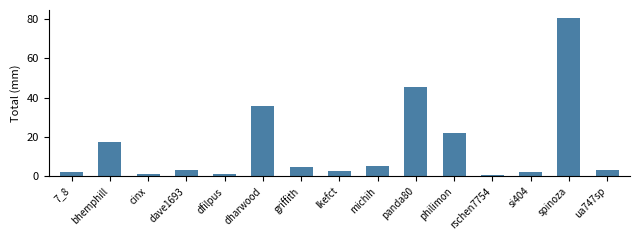

How many bars are there in total?

15